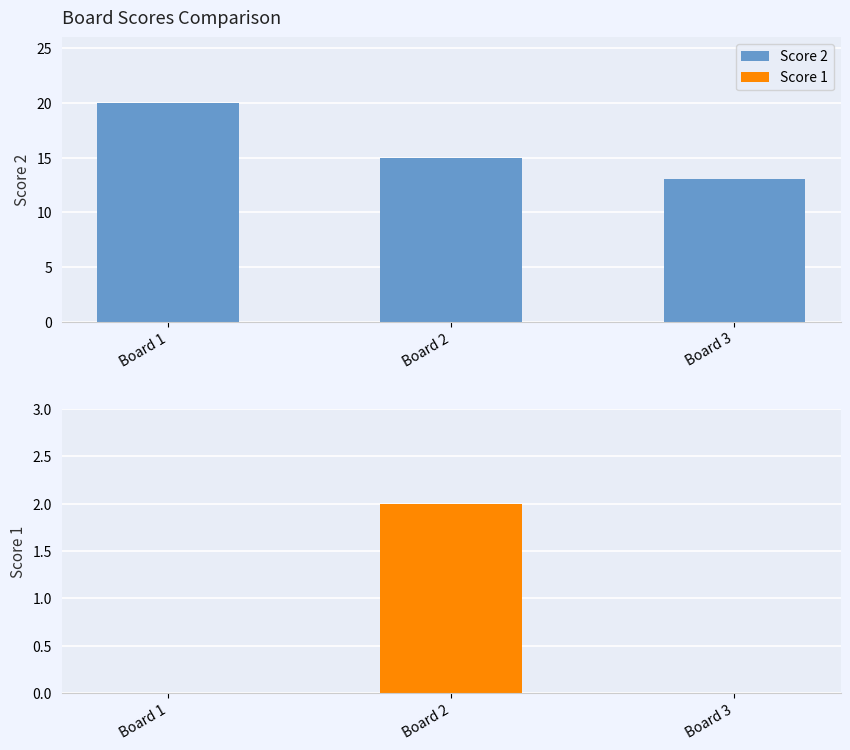

Reading left to right, extract all data points from this chart.

Score 2: 20	15	13
Score 1: 0	2	0